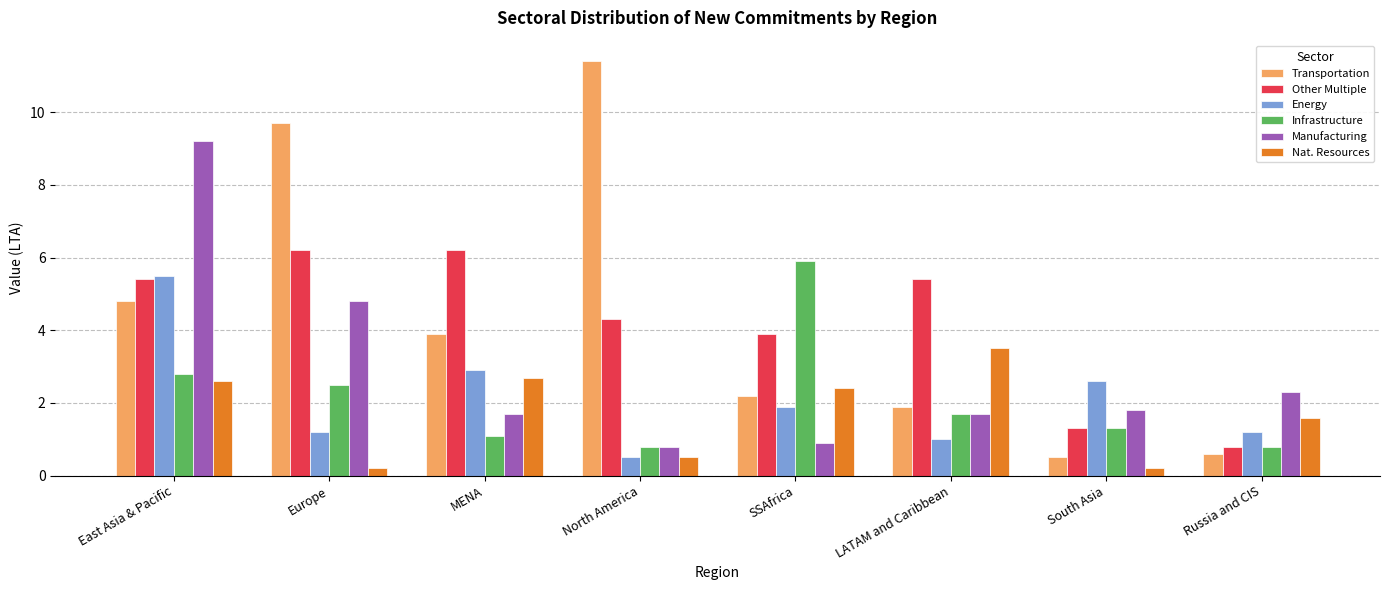

Reading left to right, transcribe all the data shown in this chart.

Transportation: East Asia & Pacific=4.8	Europe=9.7	MENA=3.9	North America=11.4	SSAfrica=2.2	LATAM and Caribbean=1.9	South Asia=0.5	Russia and CIS=0.6
Other Multiple: East Asia & Pacific=5.4	Europe=6.2	MENA=6.2	North America=4.3	SSAfrica=3.9	LATAM and Caribbean=5.4	South Asia=1.3	Russia and CIS=0.8
Energy: East Asia & Pacific=5.5	Europe=1.2	MENA=2.9	North America=0.5	SSAfrica=1.9	LATAM and Caribbean=1.0	South Asia=2.6	Russia and CIS=1.2
Infrastructure: East Asia & Pacific=2.8	Europe=2.5	MENA=1.1	North America=0.8	SSAfrica=5.9	LATAM and Caribbean=1.7	South Asia=1.3	Russia and CIS=0.8
Manufacturing: East Asia & Pacific=9.2	Europe=4.8	MENA=1.7	North America=0.8	SSAfrica=0.9	LATAM and Caribbean=1.7	South Asia=1.8	Russia and CIS=2.3
Nat. Resources: East Asia & Pacific=2.6	Europe=0.2	MENA=2.7	North America=0.5	SSAfrica=2.4	LATAM and Caribbean=3.5	South Asia=0.2	Russia and CIS=1.6